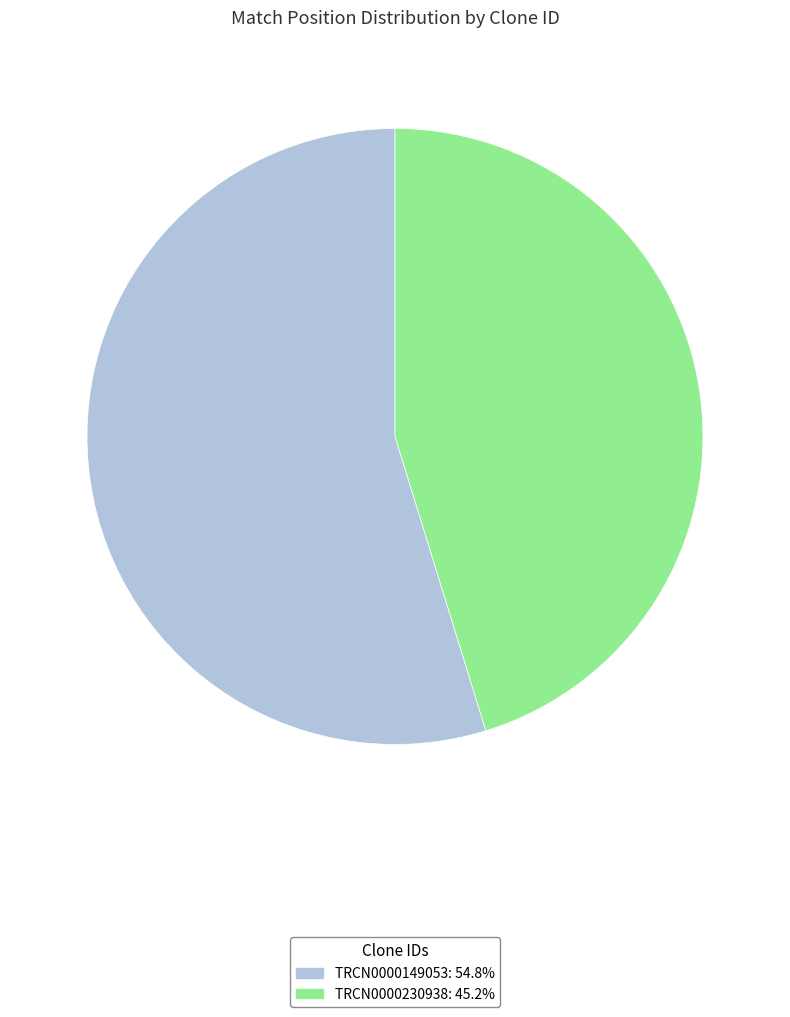

Rank the categories by value from highest to lowest.

TRCN0000149053, TRCN0000230938